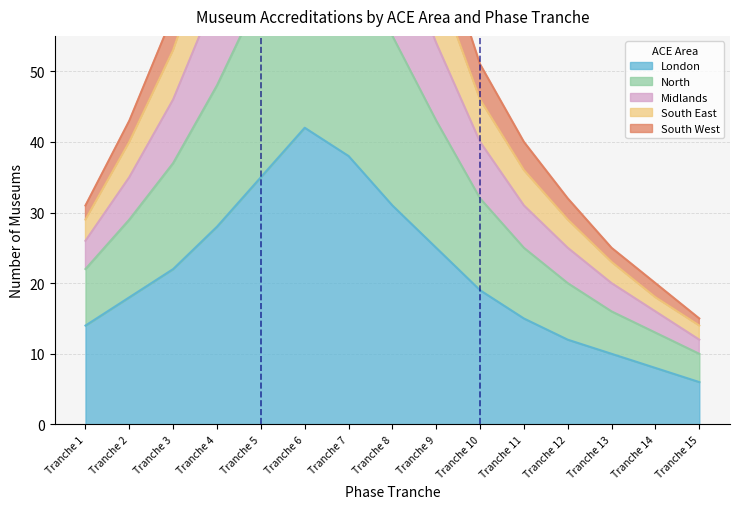

Is it true that London equals 11 at Tranche 14?

False